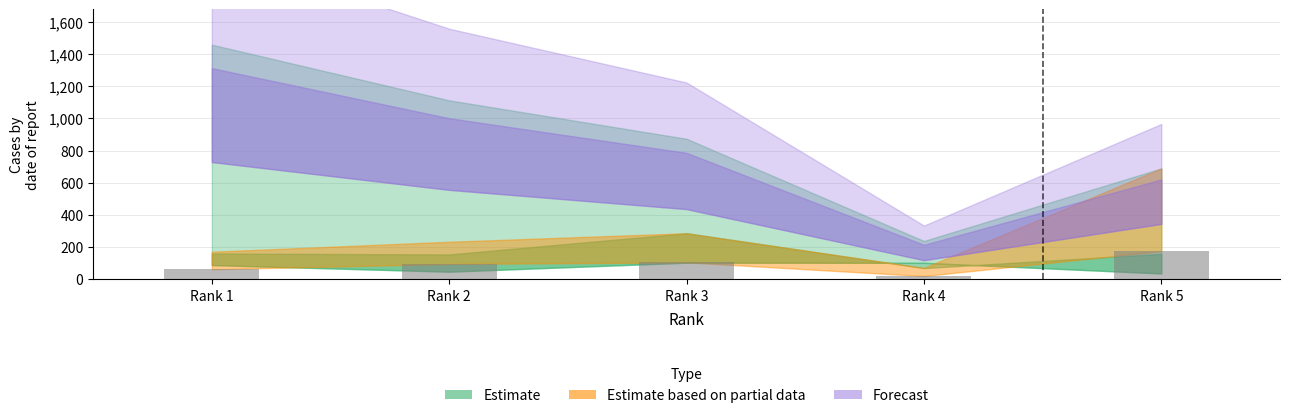

Approximately how many times larger is the value at Rank 3 compared to Rank 2?

1.1